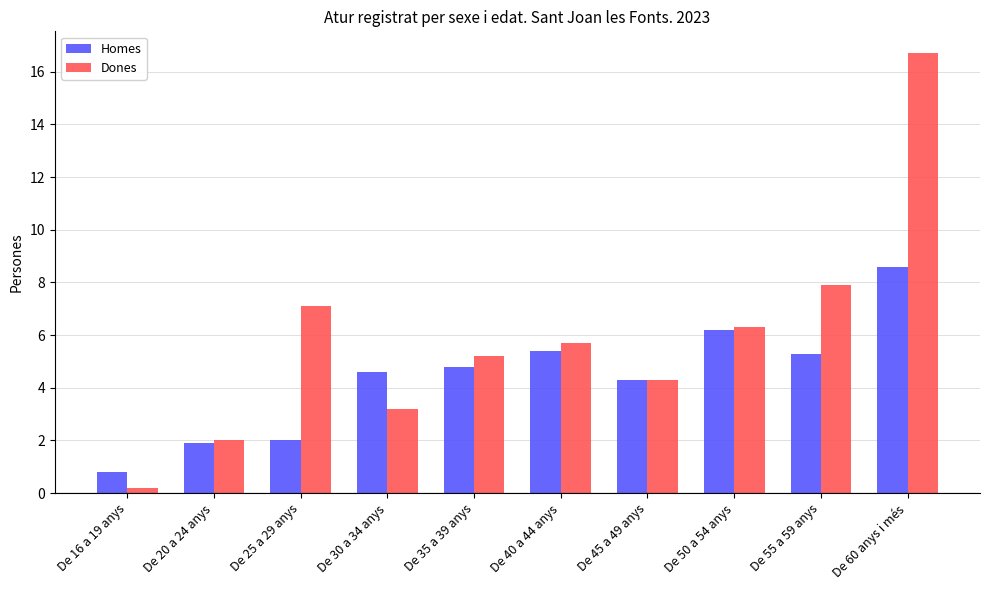

Between De 35 a 39 anys and De 50 a 54 anys, which series saw the biggest shift?

Homes